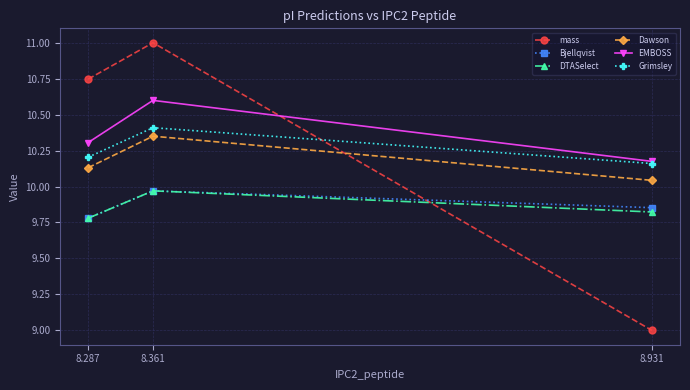

What are all the series names shown in the legend?

mass, Bjellqvist, DTASelect, Dawson, EMBOSS, Grimsley